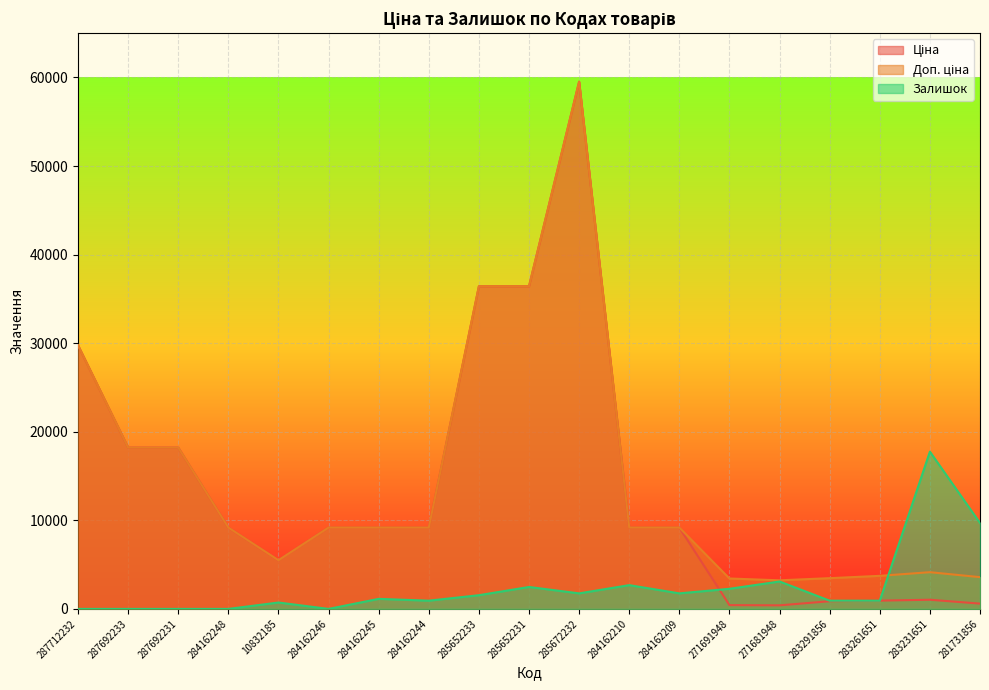

What is the approximate value of Доп. ціна at 287692231?

18212.0